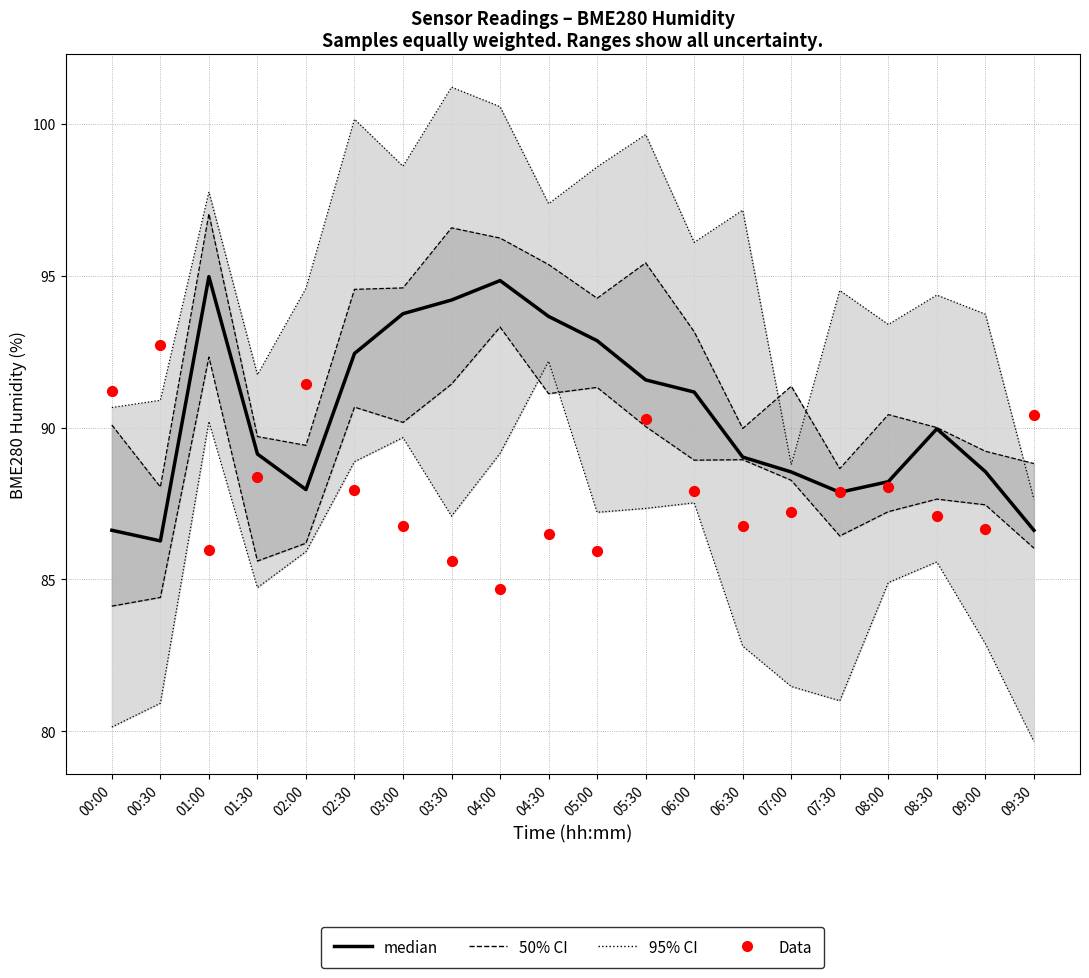

Which series contains the lowest Y value?

95% CI